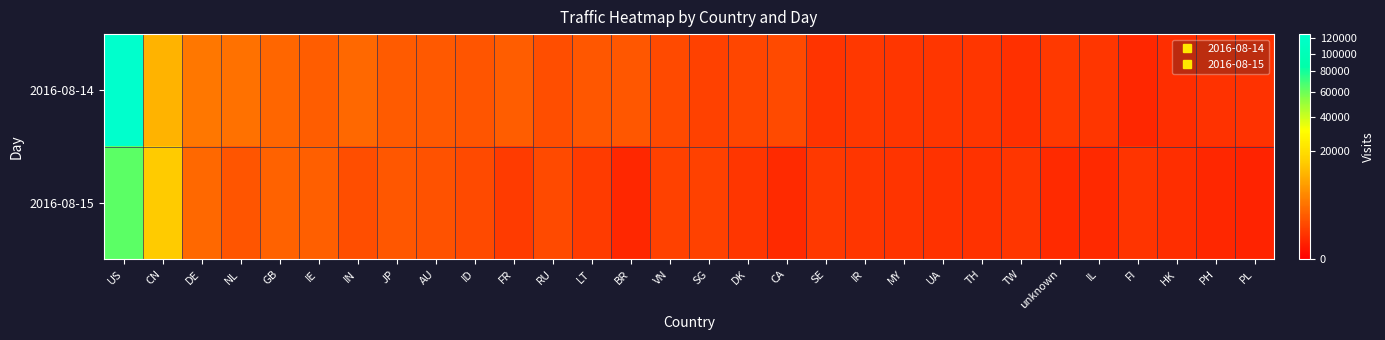

At which category is the sum across all series the highest?

US